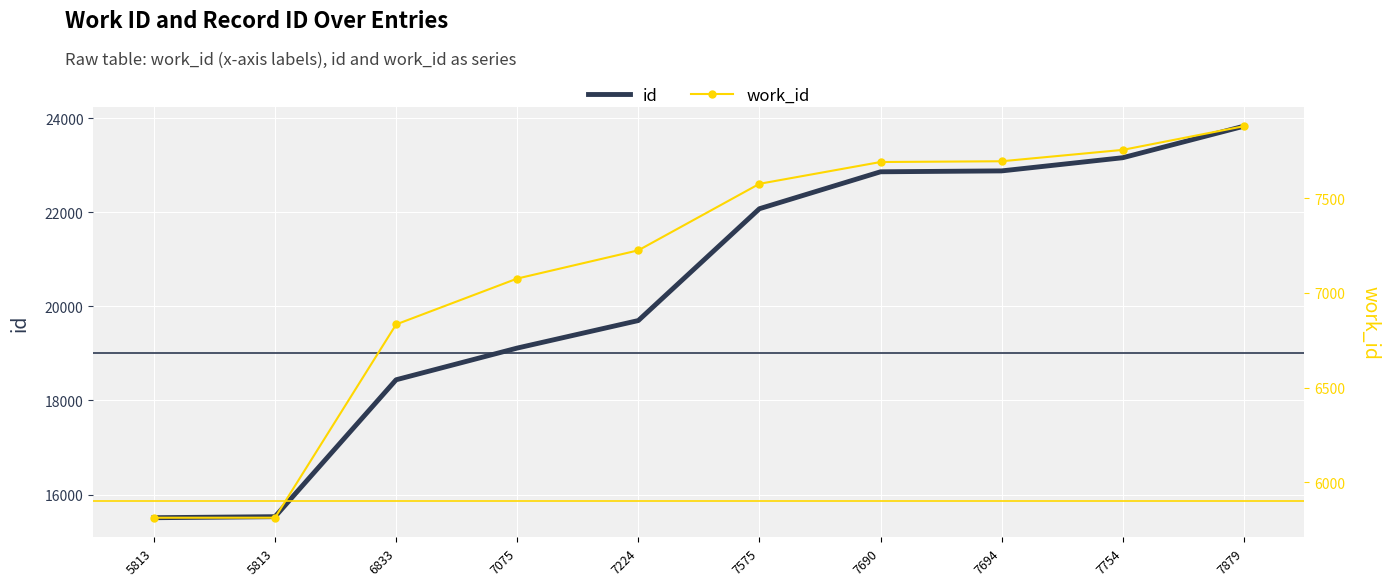

What is the difference between the highest and lowest values at 7694?

15185